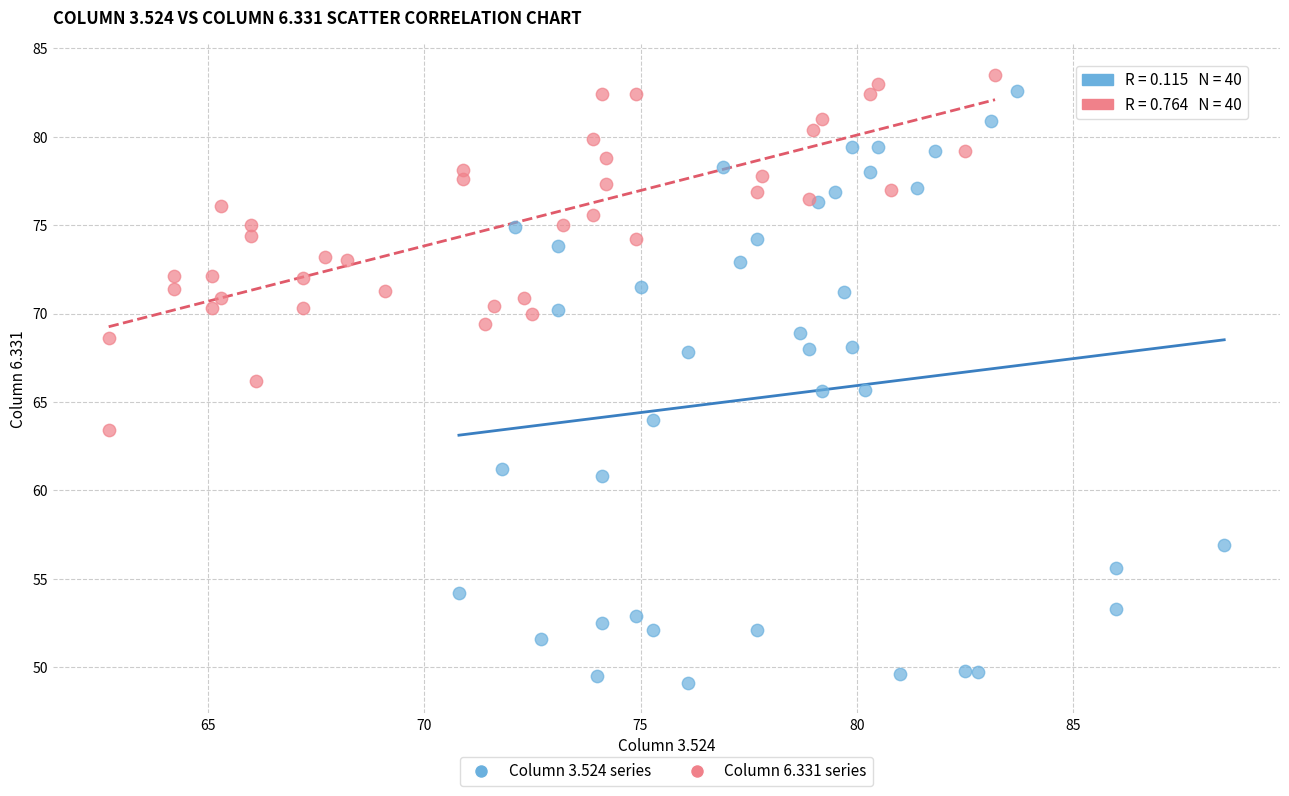

Which series contains the lowest Y value?

Column 3.524 series